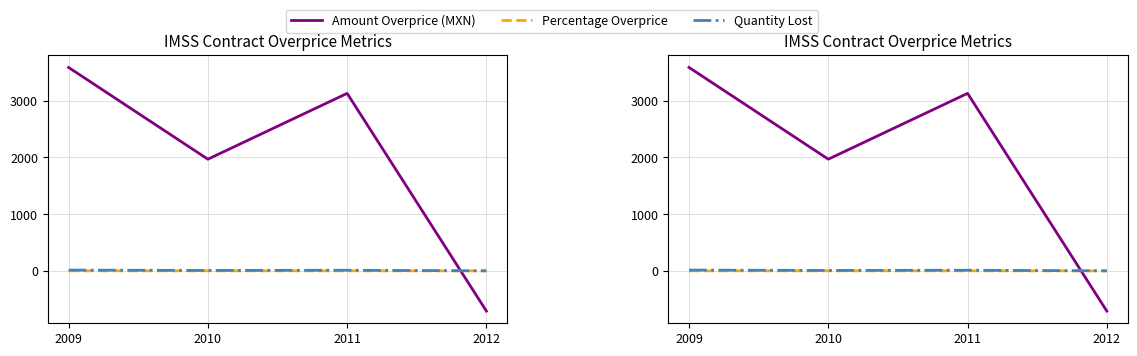

At which category is the sum across all series the highest?

2009